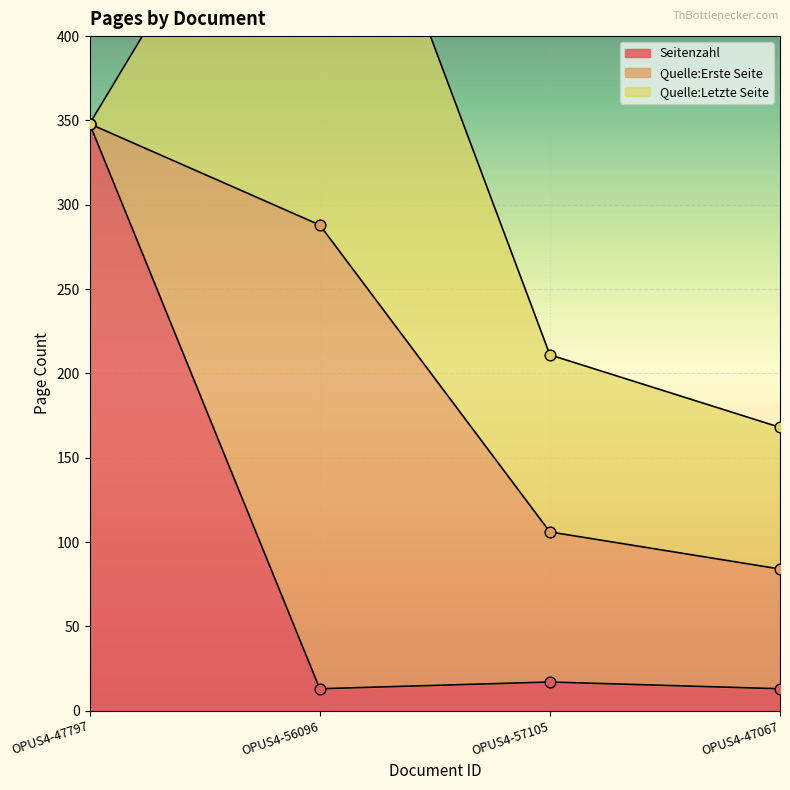

Which series contains the highest Y value?

Seitenzahl